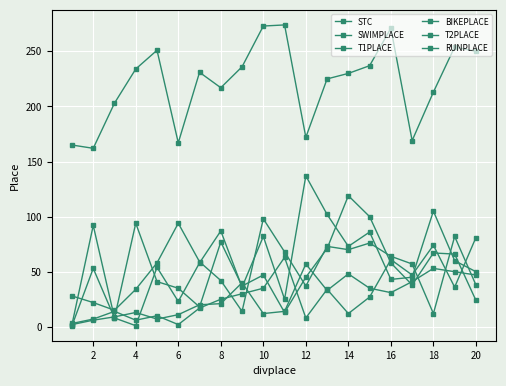

At which label is STC closest to 218?

8